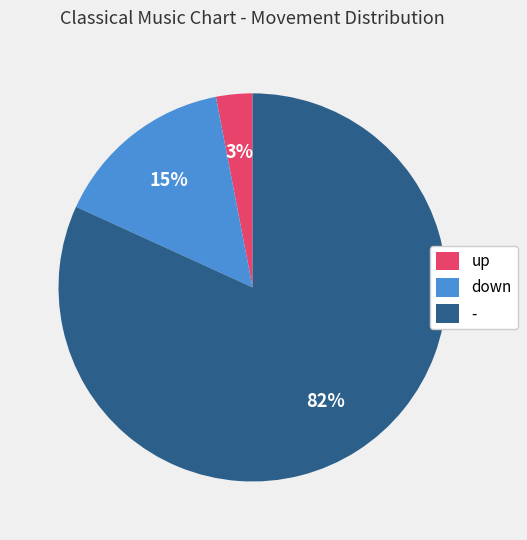

Combined, do up and - account for over 50%?

Yes